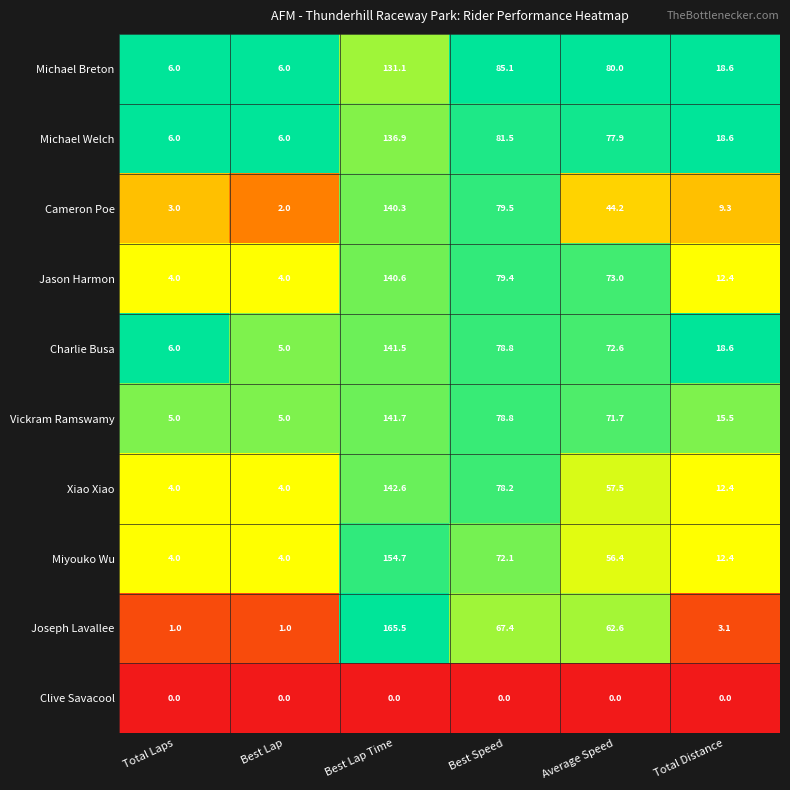

Which series has the largest range (max minus min)?

Joseph Lavallee